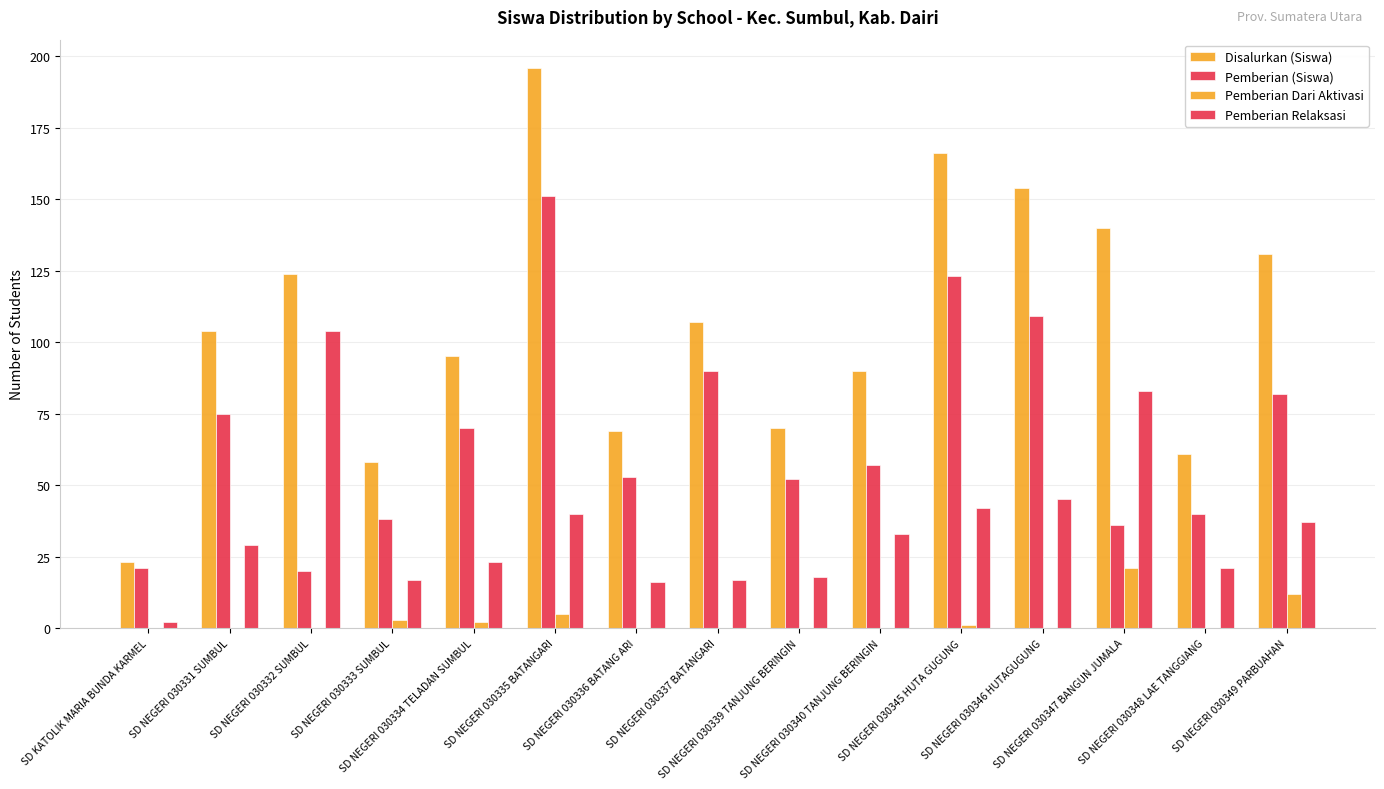

What is the difference between the second highest and second lowest values in the Pemberian Dari Aktivasi series?

12